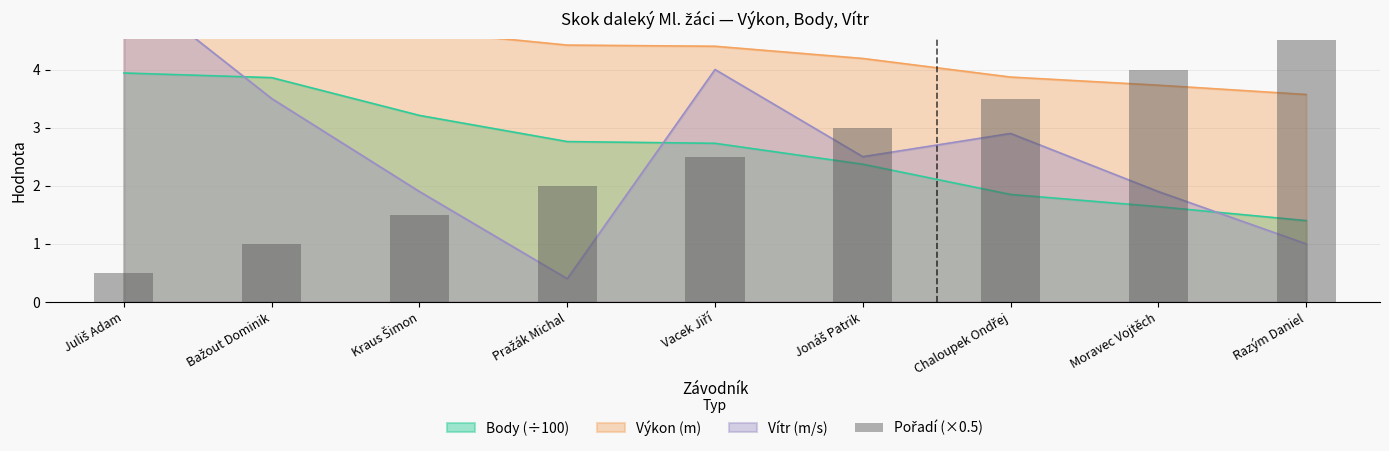

How many data points are less than 2?

3